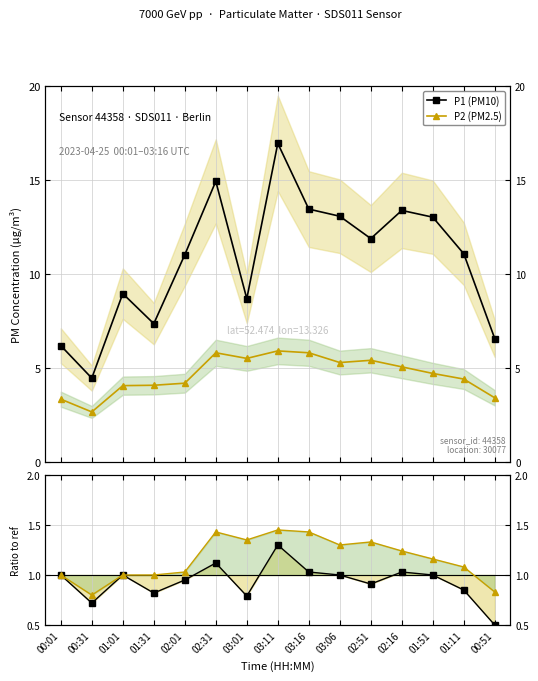

What is the average value of the Ratio P1 series?

0.9